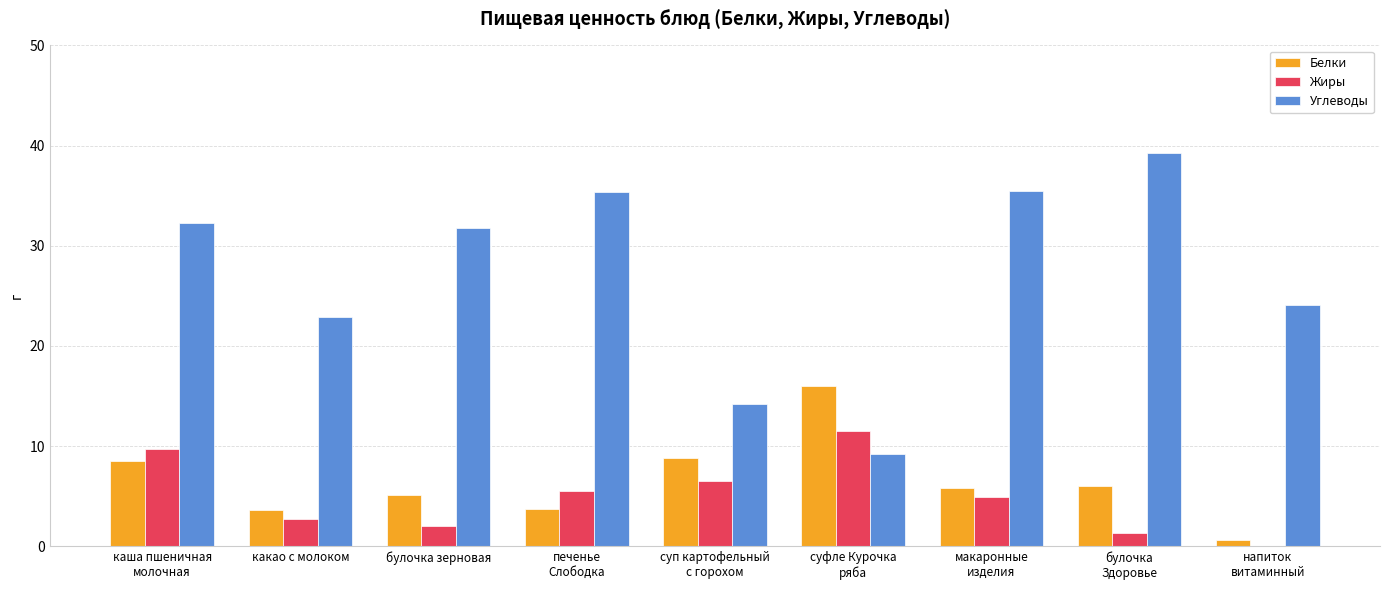

What is the highest value of the Белки series?

16.0